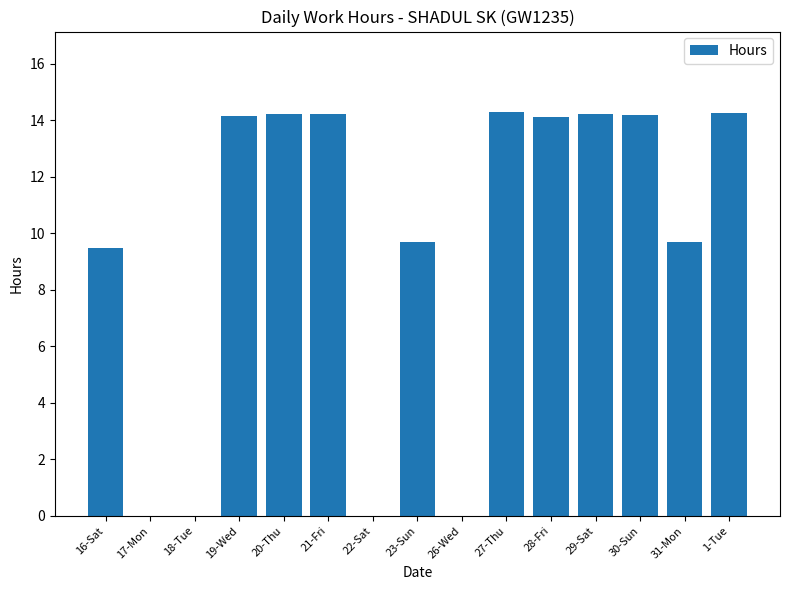

The chart shows a value of 14.2 at 29-Sat. True or false?

True